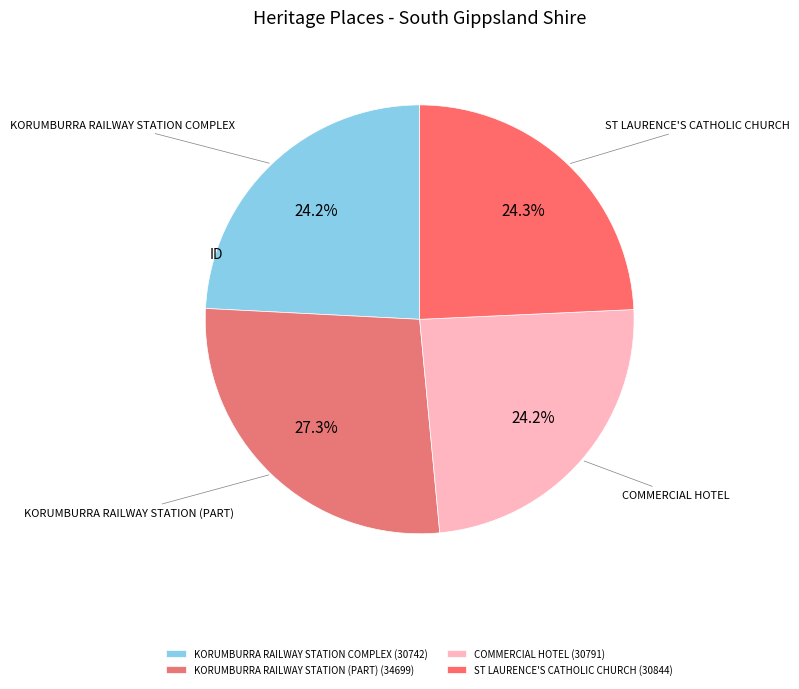

To the nearest percent, what portion does ST LAURENCE'S CATHOLIC CHURCH represent?

24%